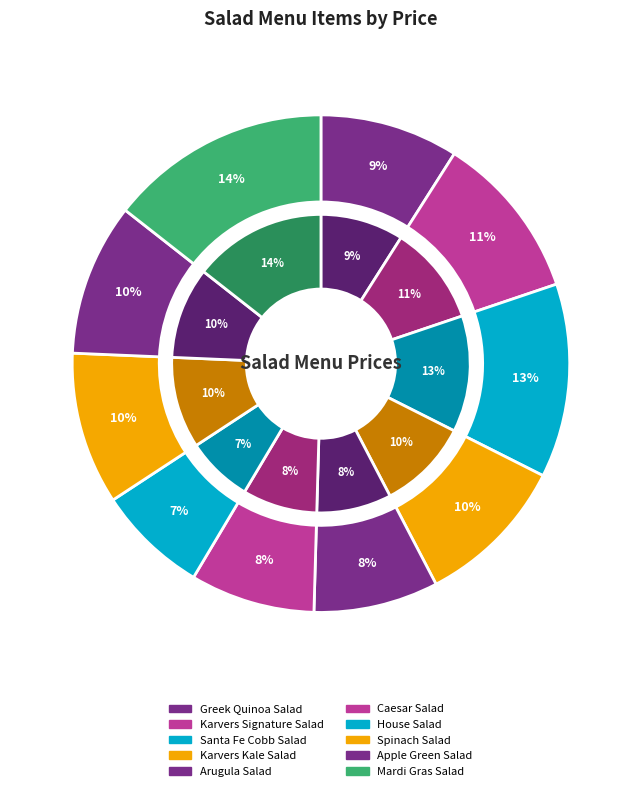

What percentage is the Greek Quinoa Salad slice, to the nearest percent?

9%